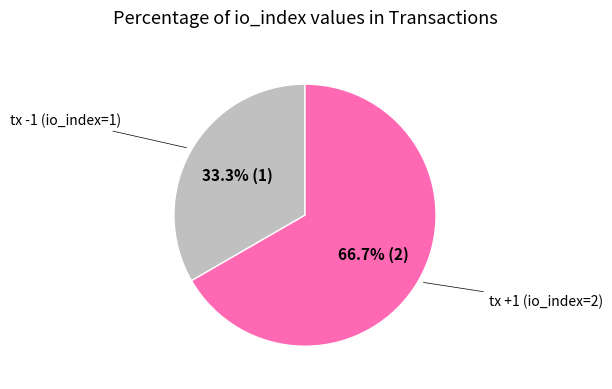

Is there a majority slice in this chart?

Yes